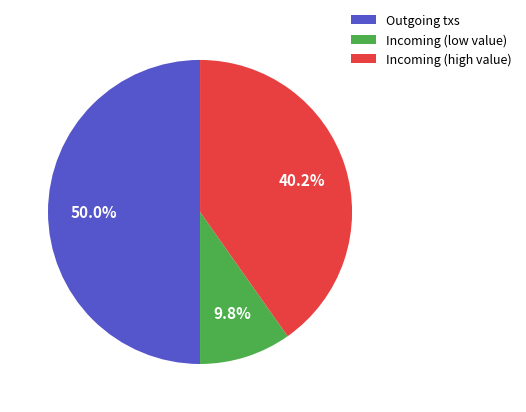

Which category has the smallest portion of the pie?

Incoming (low value)